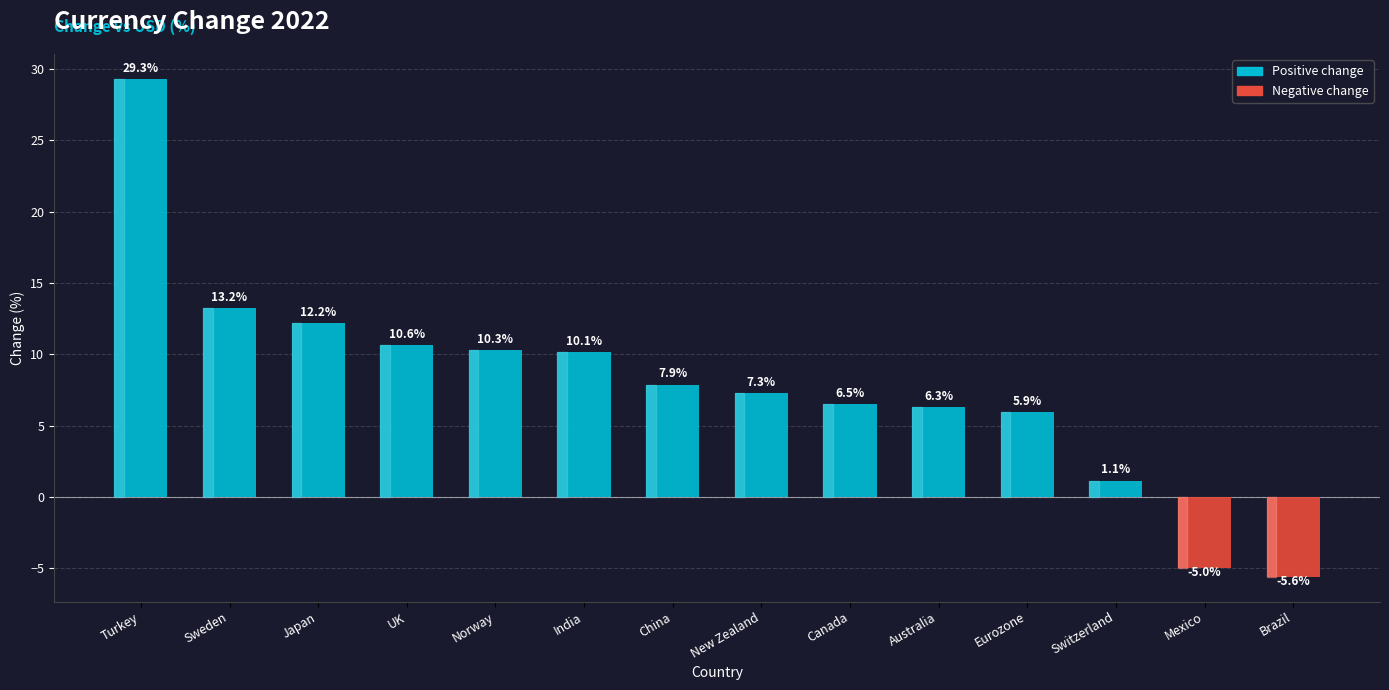

At which label is the value closest to 11?

UK